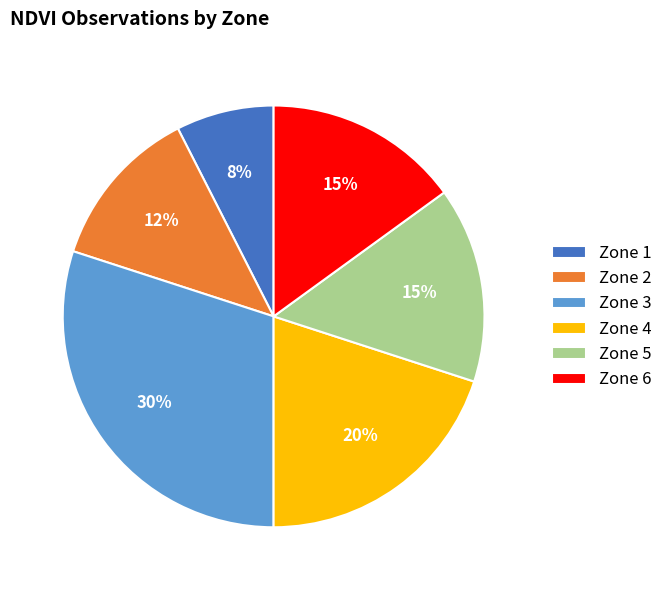

What is the ratio of the value at Zone 6 to the value at Zone 5?

1.0